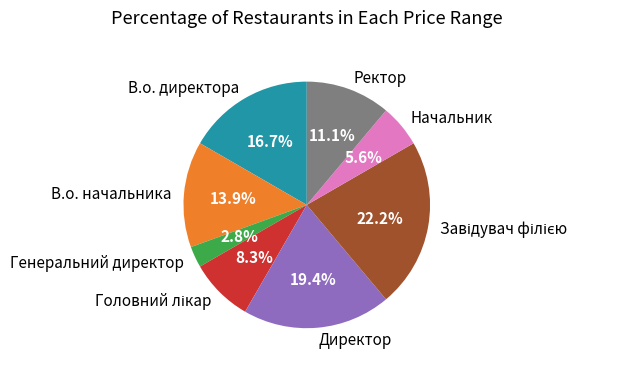

What is the smallest slice in the pie chart?

Генеральний директор